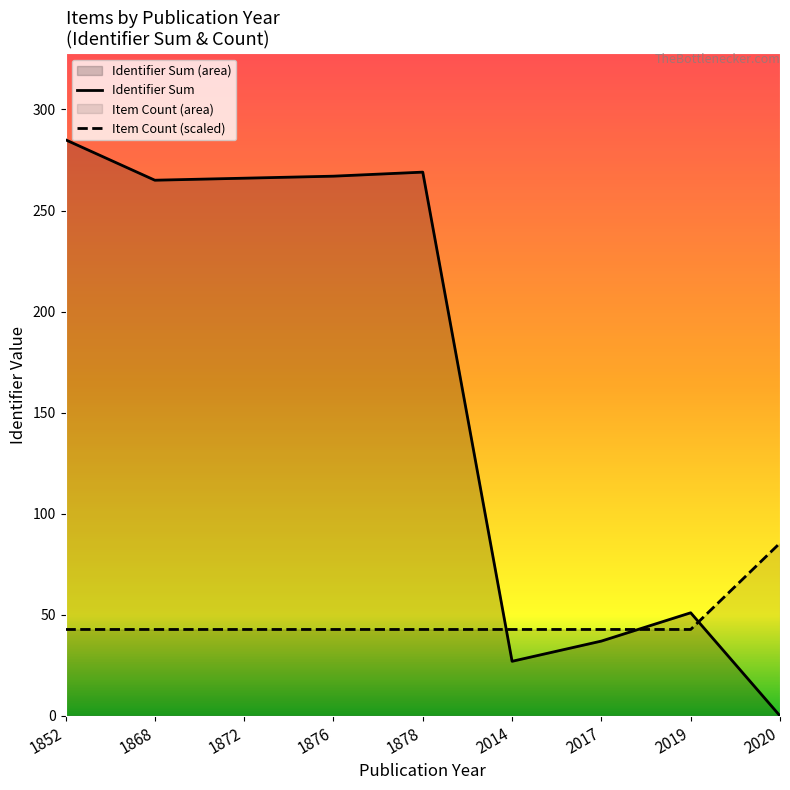

True or false: Item Count (scaled) has more than 1 interior local peaks.

False